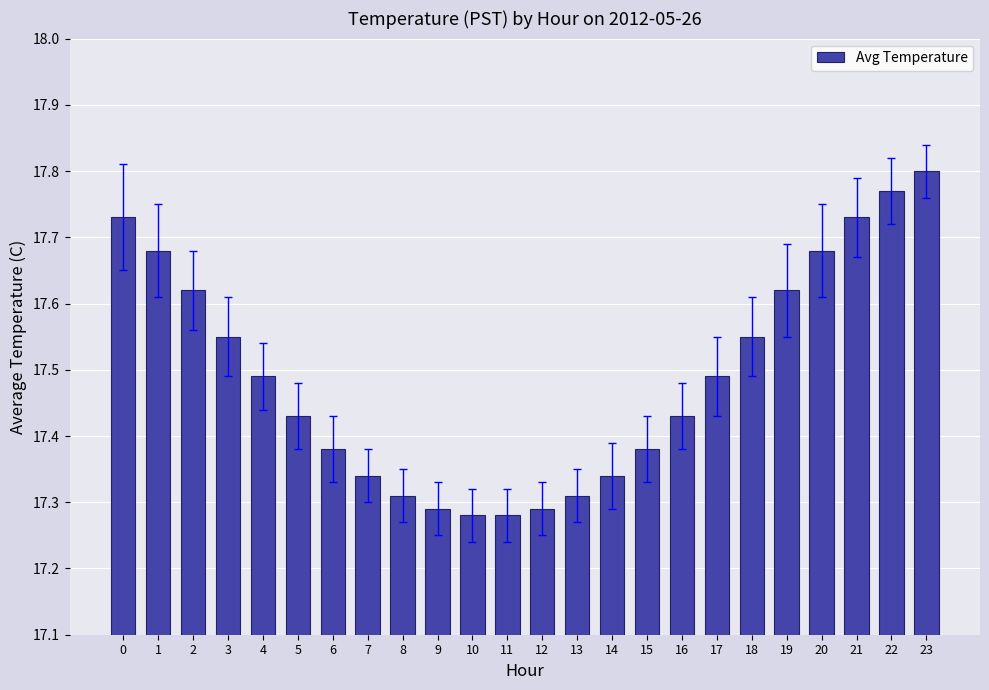

Count the values in the range 17 to 18.

24